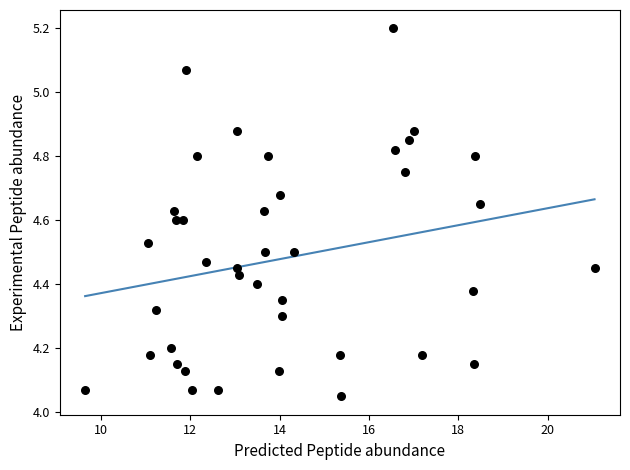

What is the range of X values (max minus min)?

11.4